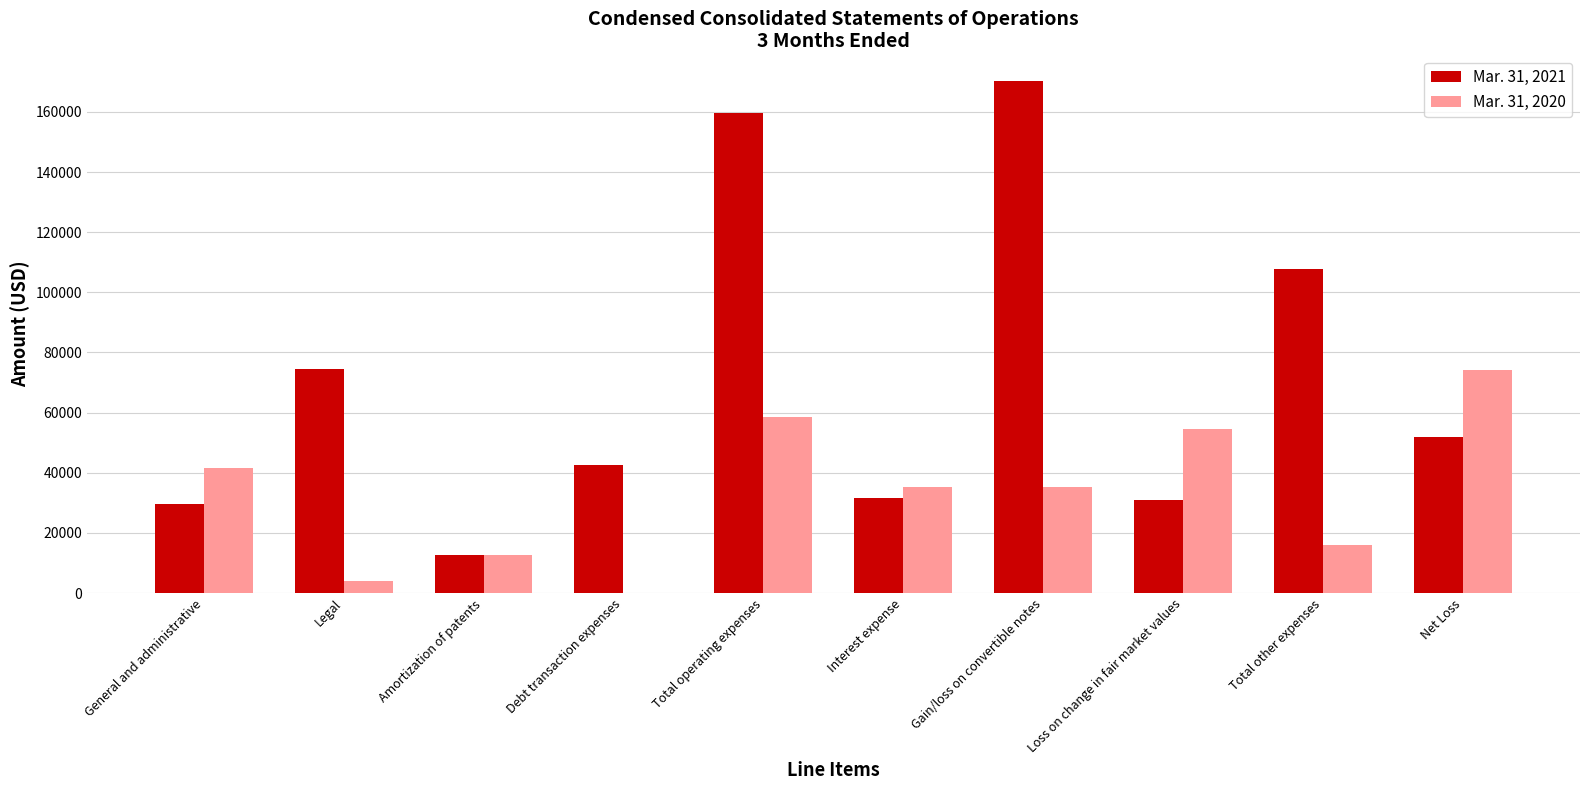

What is the maximum value shown in the chart?

170281